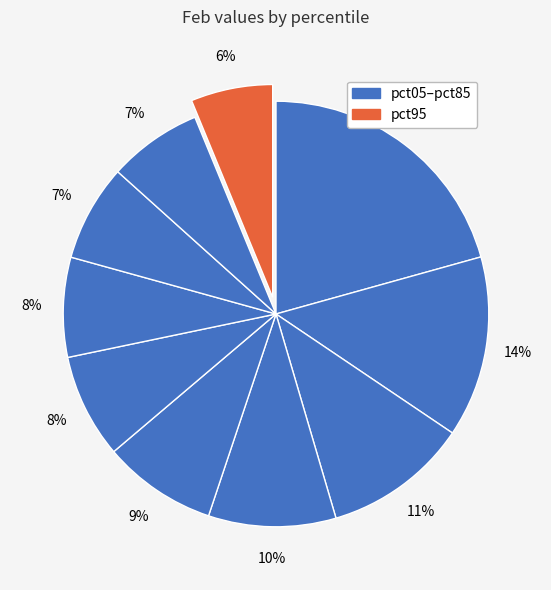

How many segments does this pie chart have?

10